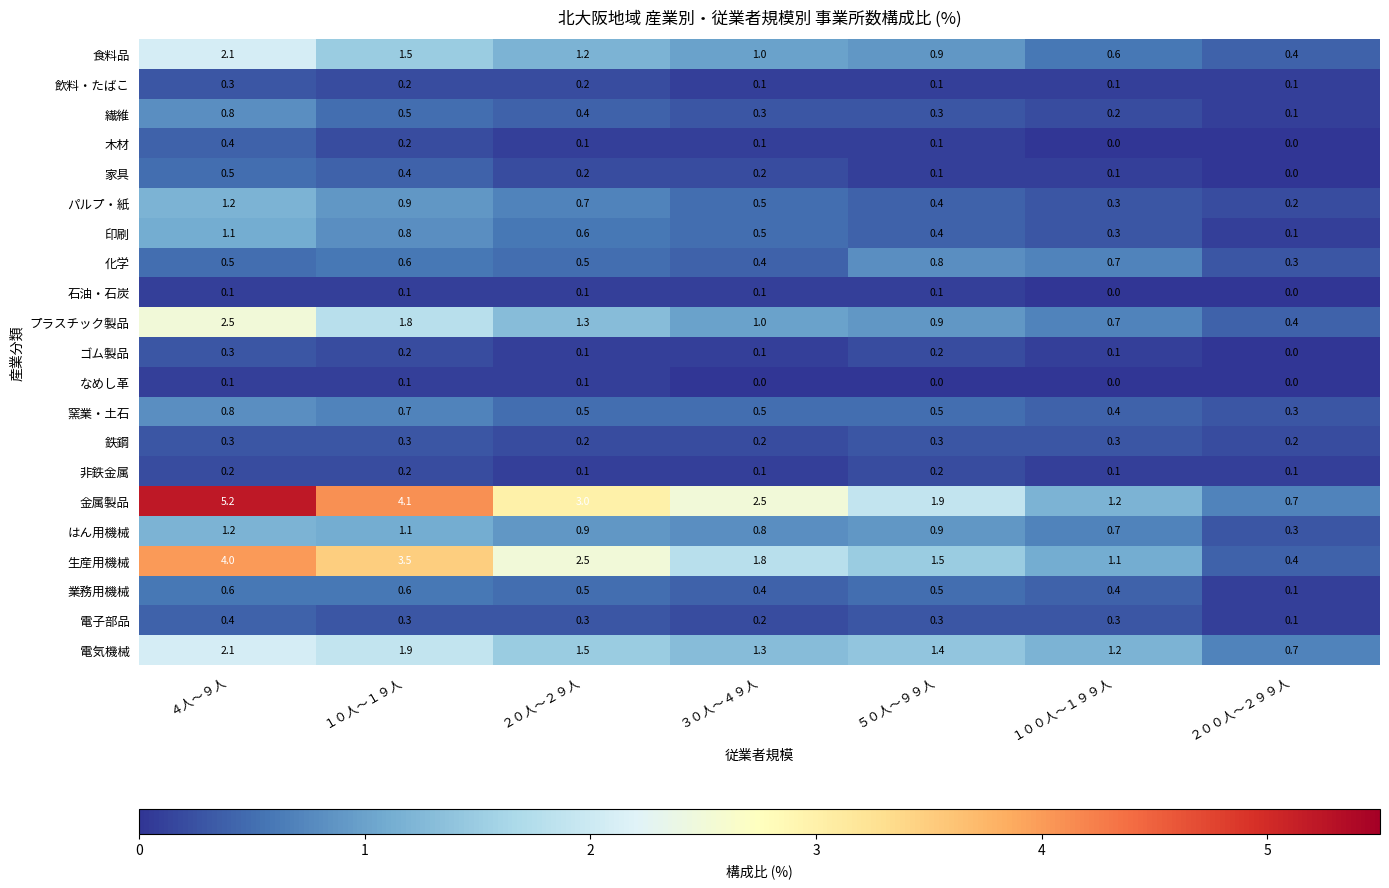

Which series has the largest range (max minus min)?

金属製品